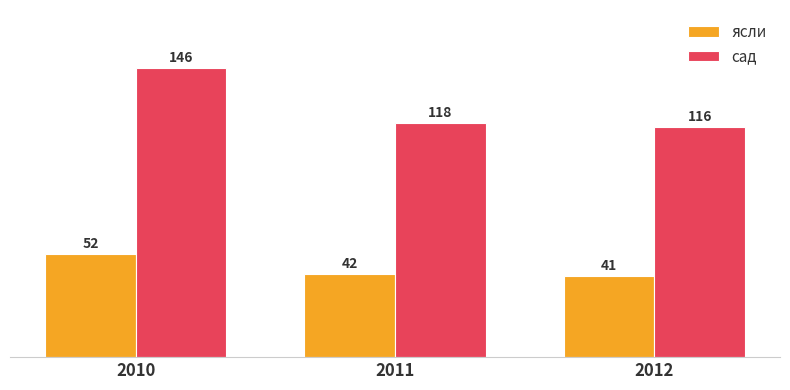

List the series in order of their overall mean, highest first.

сад, ясли